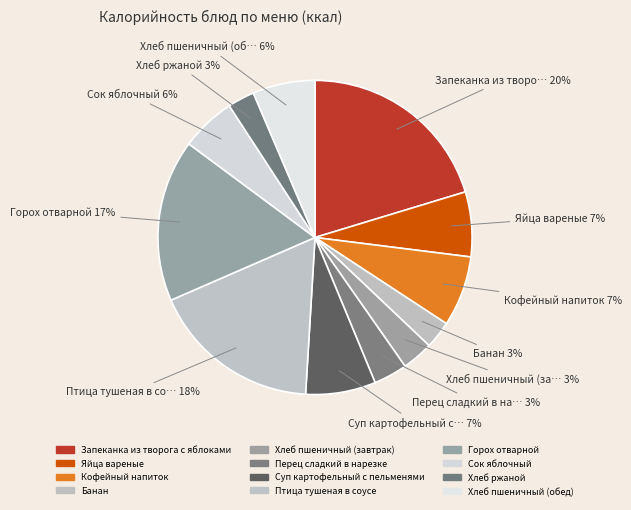

How many slices are in this pie chart?

12